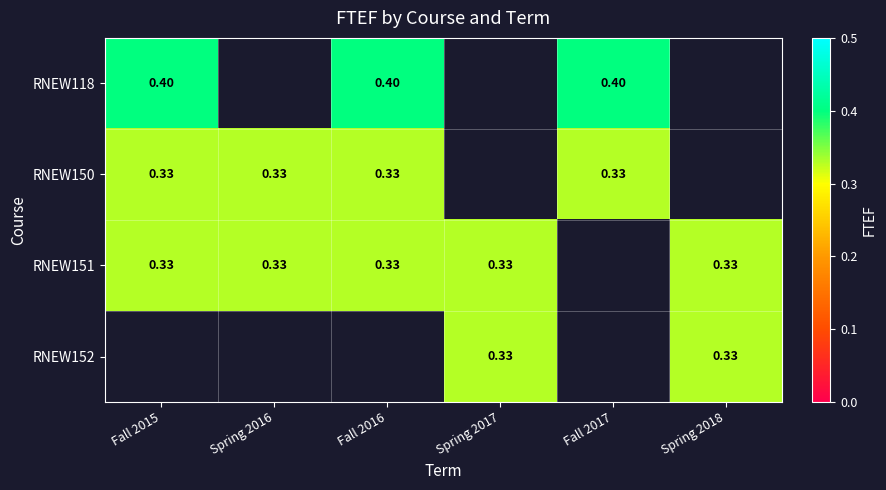

Is it true that RNEW151 equals 0.3 at Spring 2018?

True